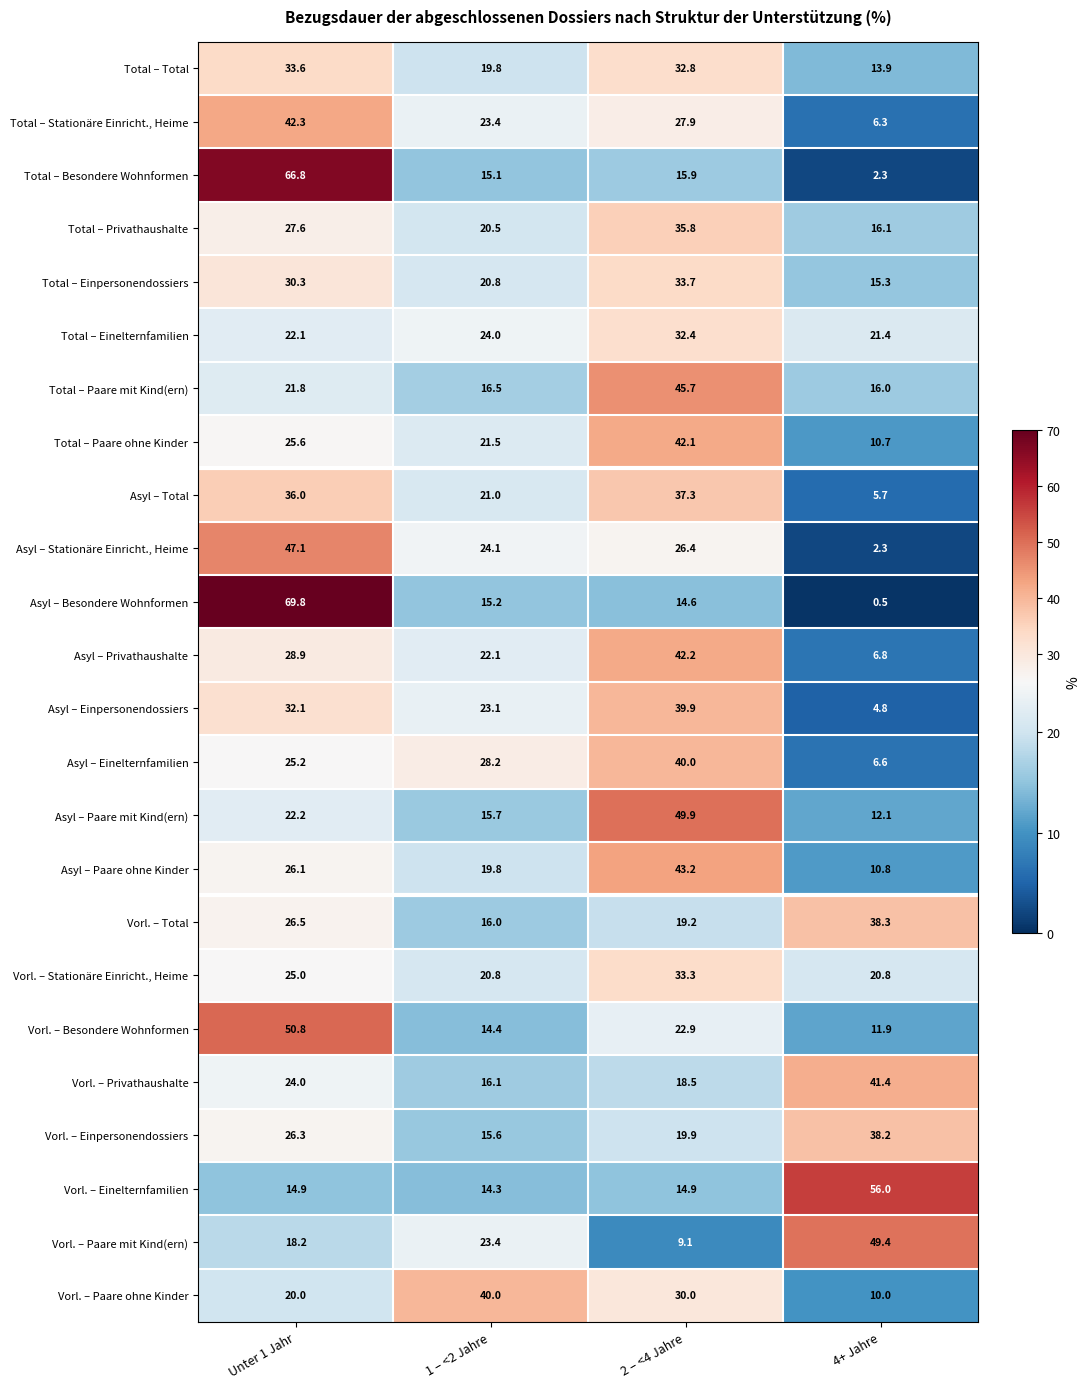

What value does the Vorl. – Paare ohne Kinder series have at 1 – <2 Jahre?

40.0